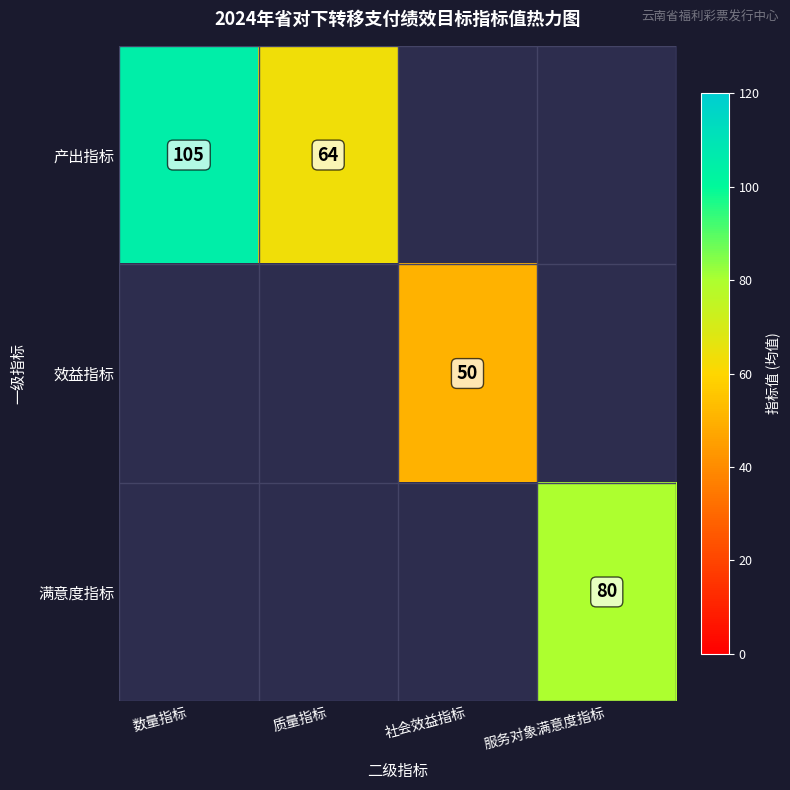

What is the smallest value displayed?

50.5